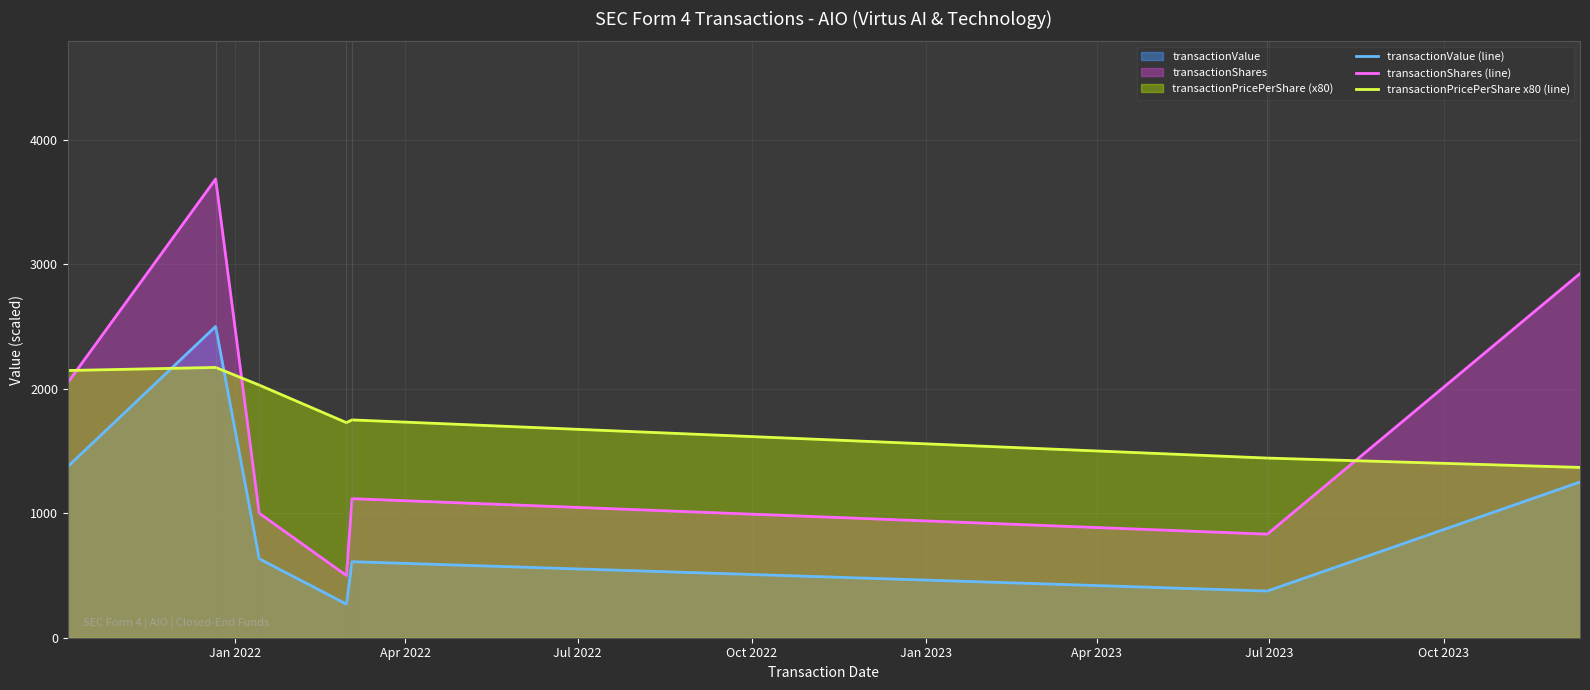

In transactionValue (line), how many points are lower than both neighbors (excluding endpoints)?

2